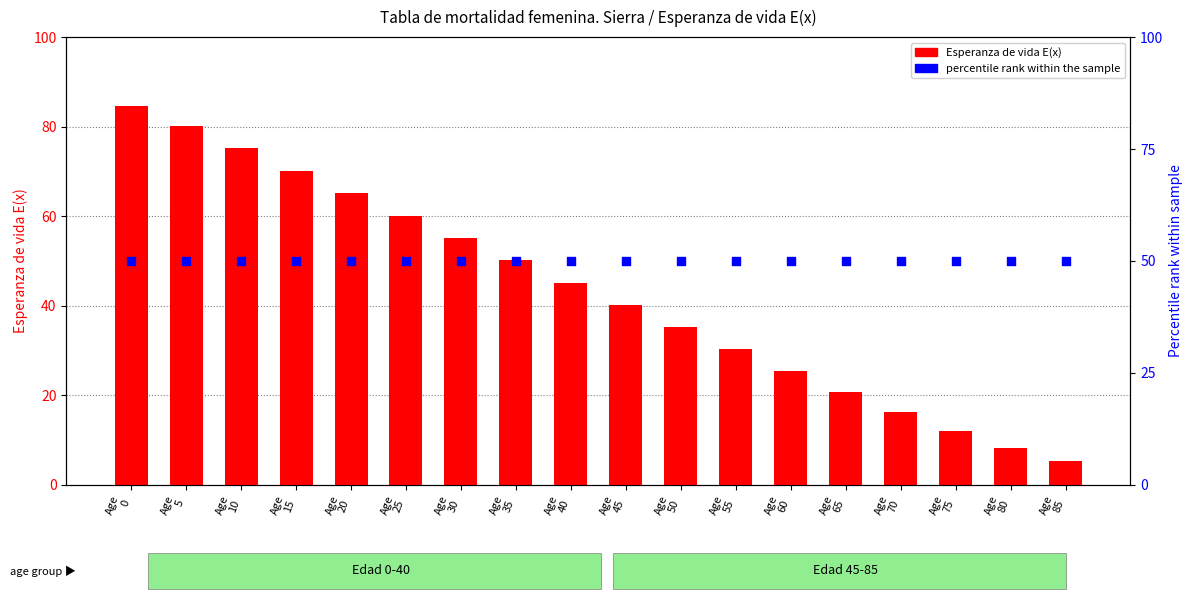

At which category is the sum across all series the highest?

Age
0